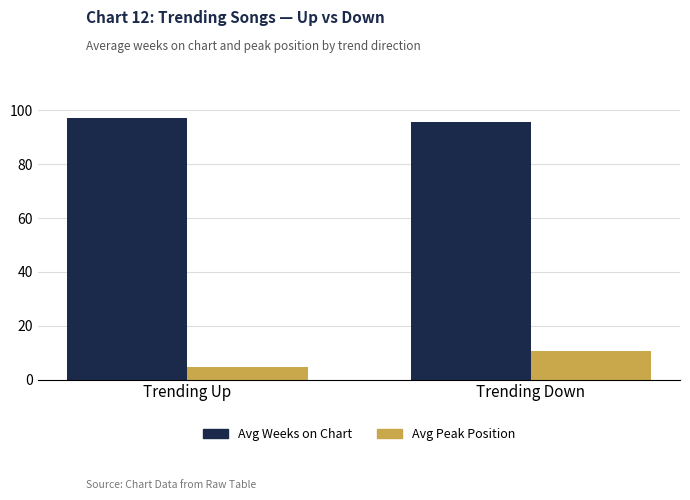

What is the label of the 1st bar from the right?

Trending Down